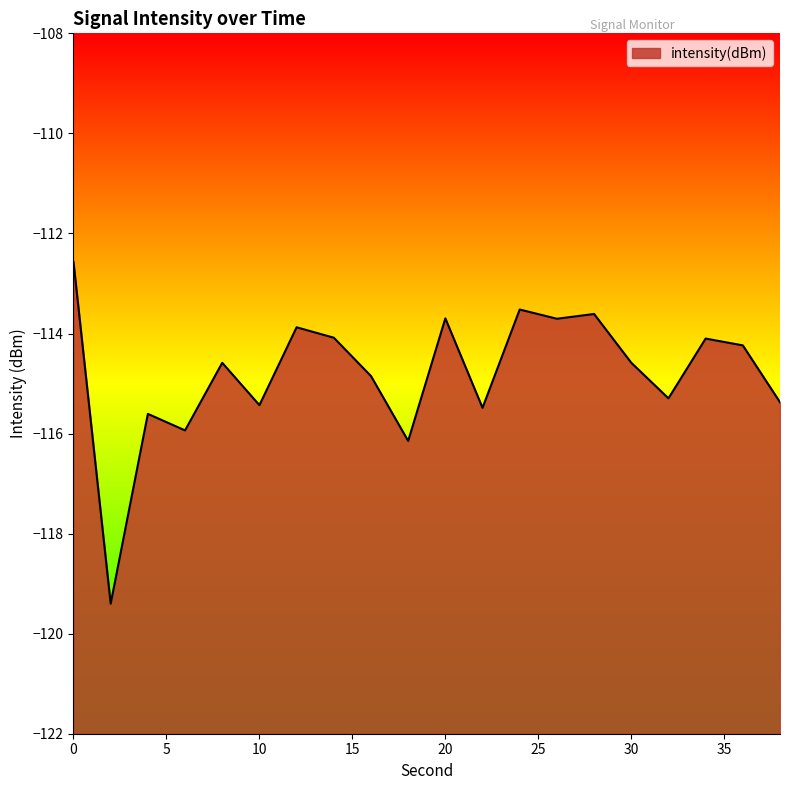

How many points are lower than both their immediate neighbors (excluding endpoints)?

7